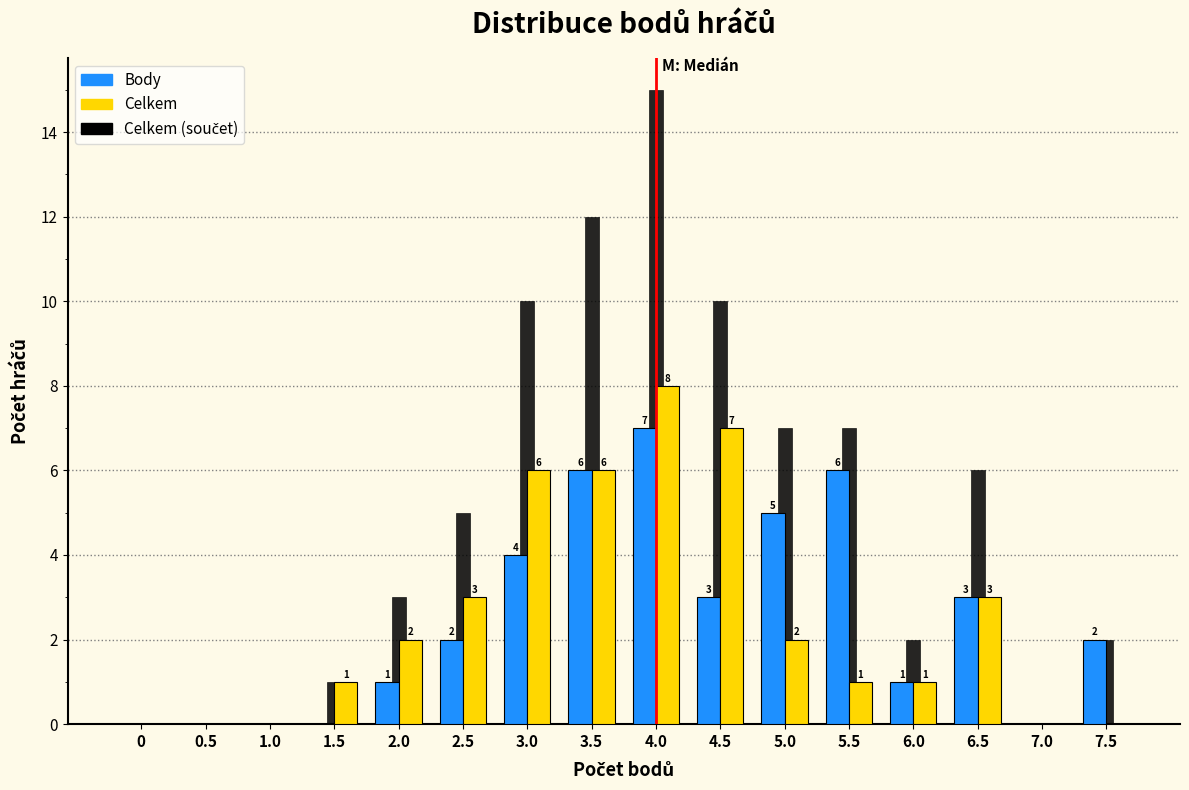

Which category has the highest value in the Body series?

4.0